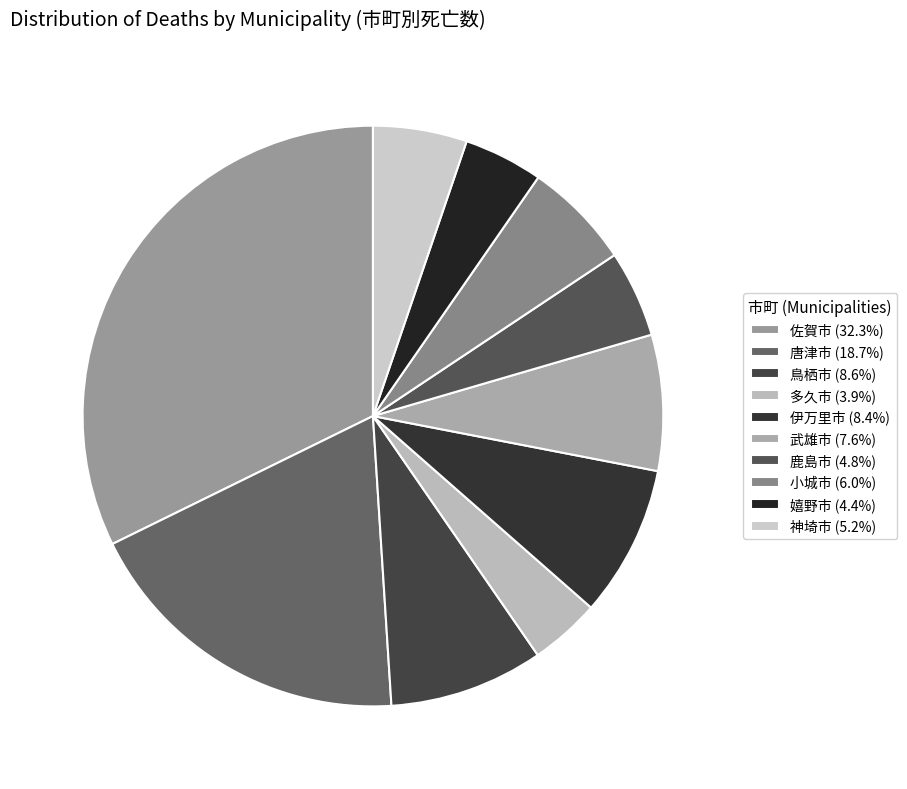

What portion of the pie excludes 鹿島市?

95.2%